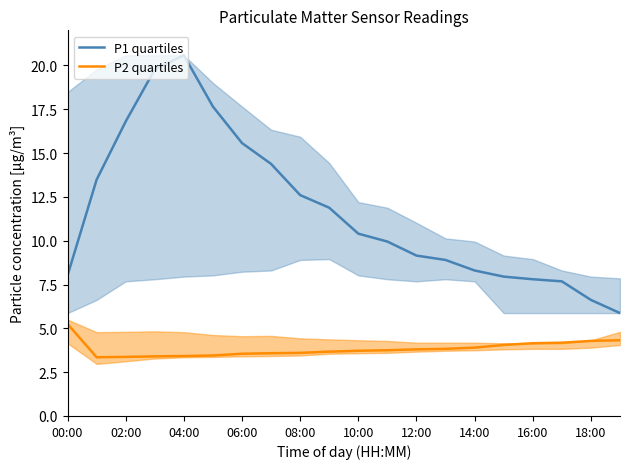

What is the sum of all P2 quartiles values?

76.6